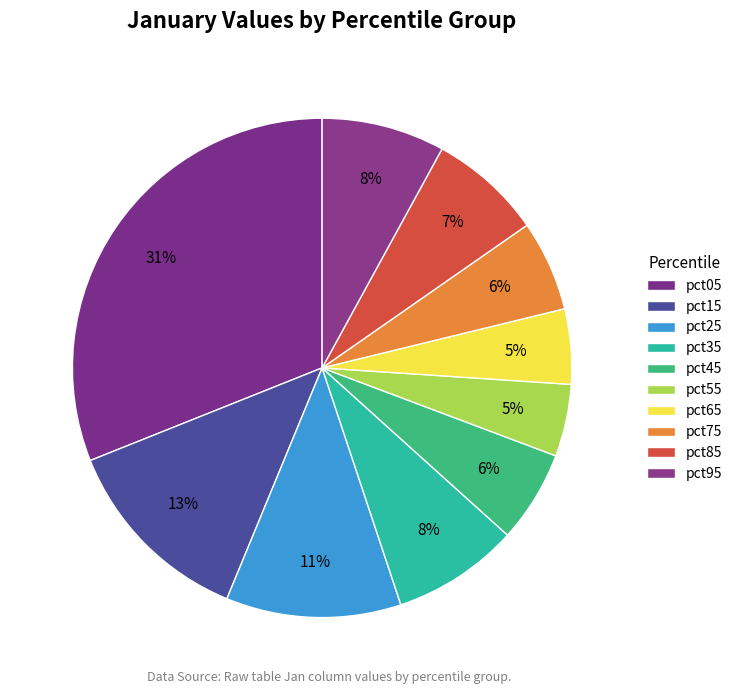

Combined, what portion of the pie is pct35 and pct45?

14.2%